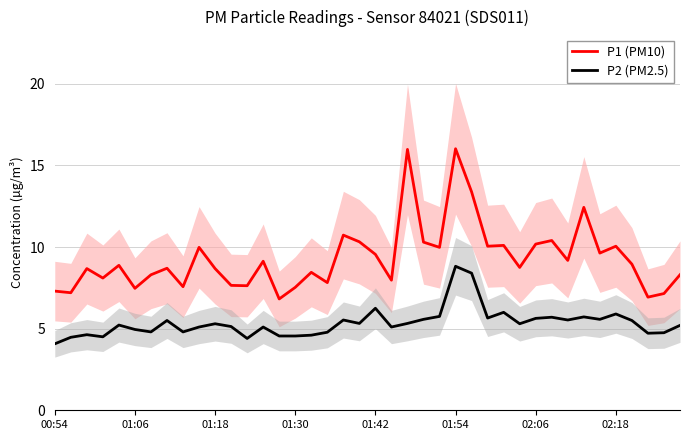

What is the maximum value for P1 (PM10)?

16.0